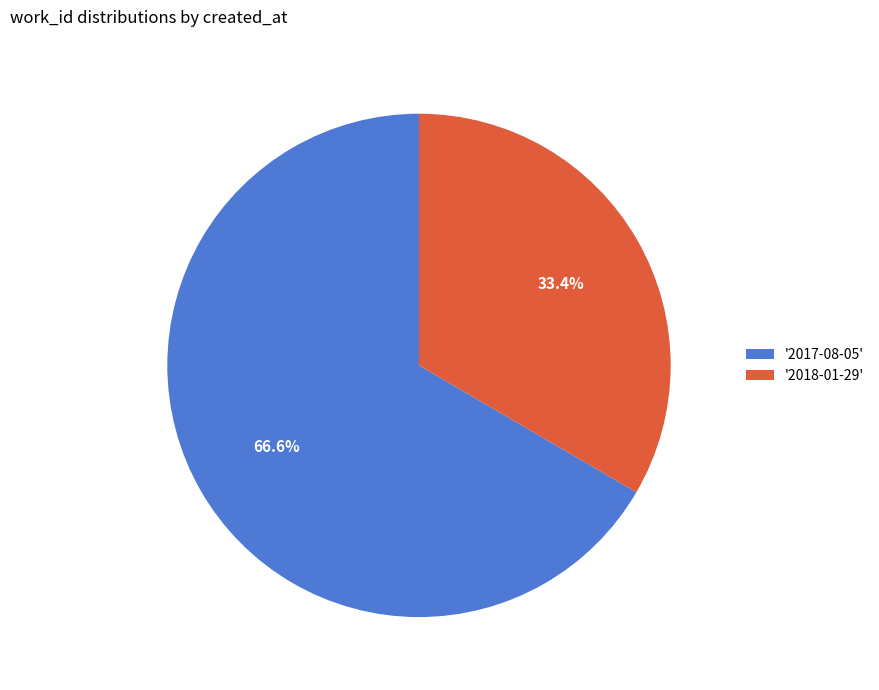

Does '2018-01-29' represent more than half of the total?

No